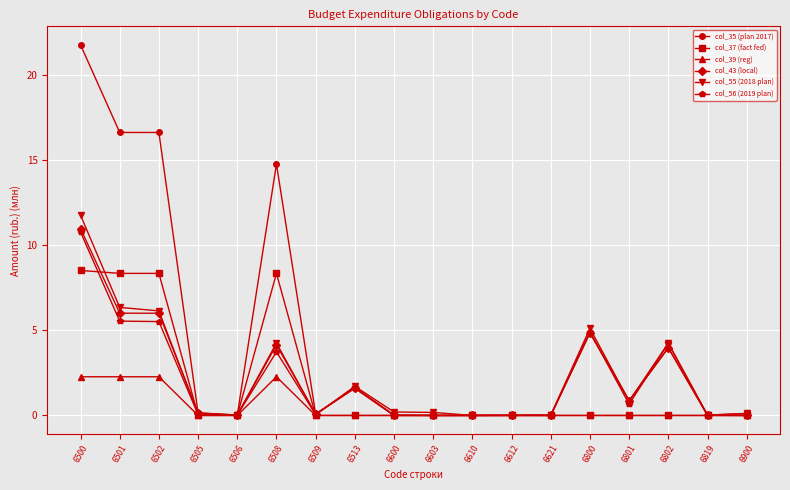

True or false: col_56 (2019 plan) has more than 1 points higher than both neighbors.

True